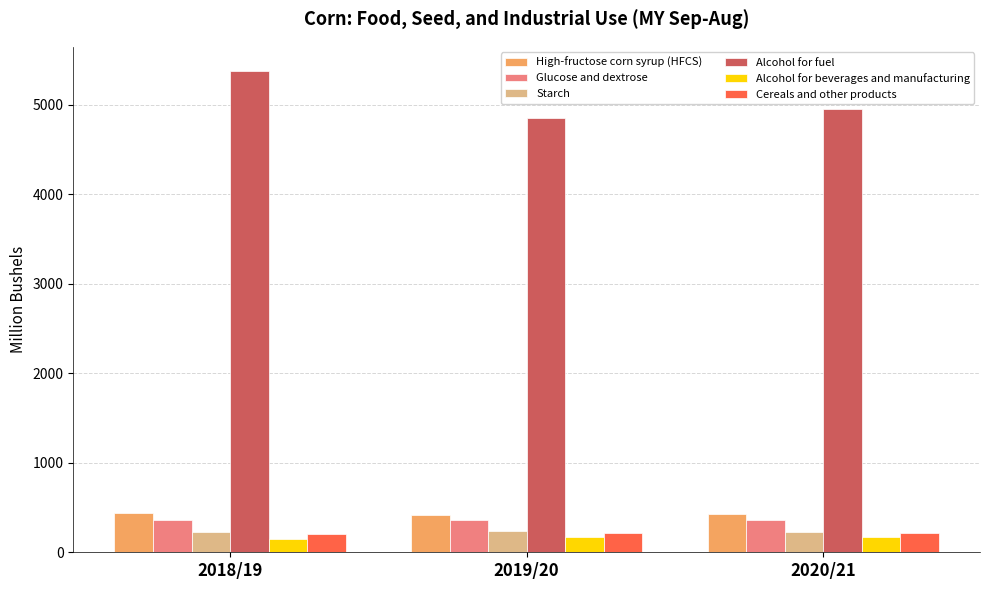

What is the average value of the High-fructose corn syrup (HFCS) series?

428.4